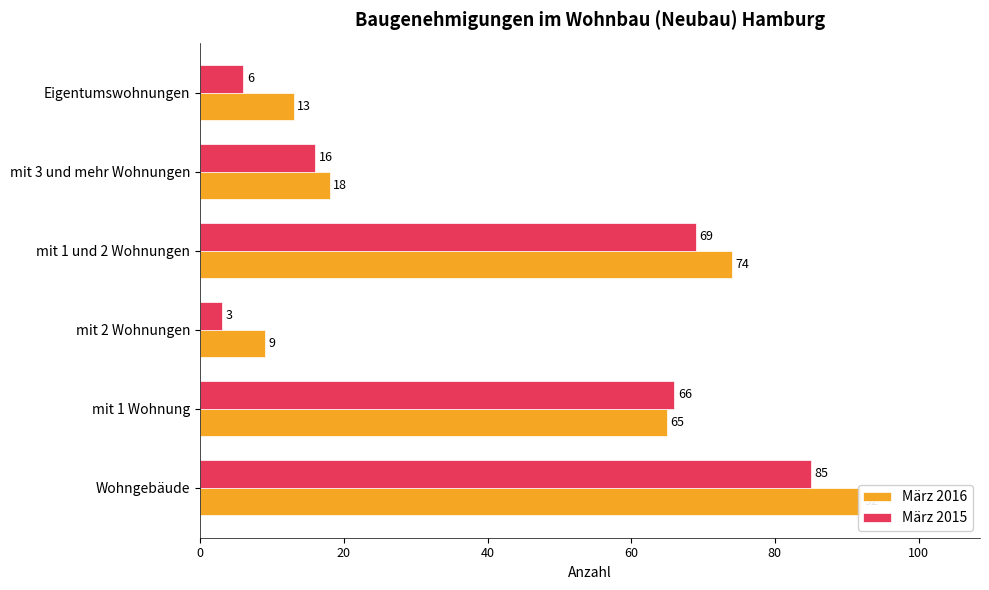

Reading left to right, what are all the values shown in this chart?

März 2016: 92	65	9	74	18	13
März 2015: 85	66	3	69	16	6